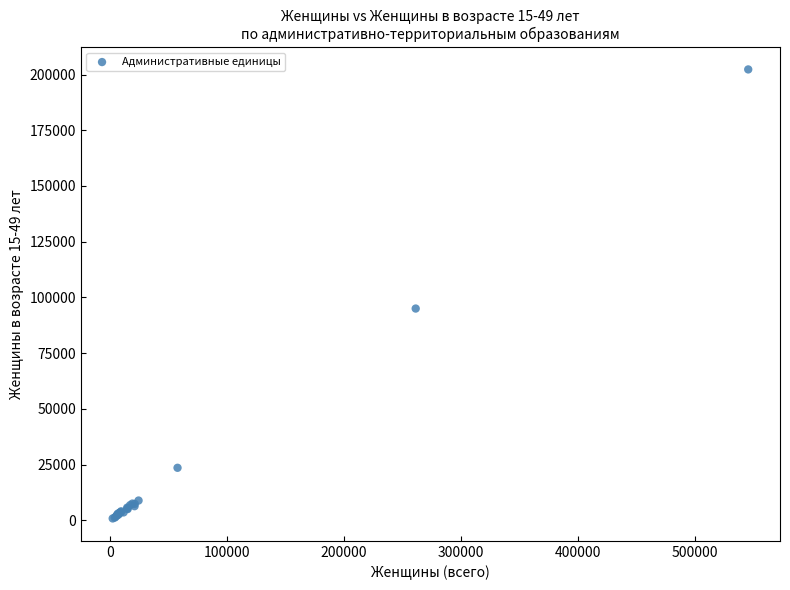

What Y value in the scatter plot is closest to 101548?

94993